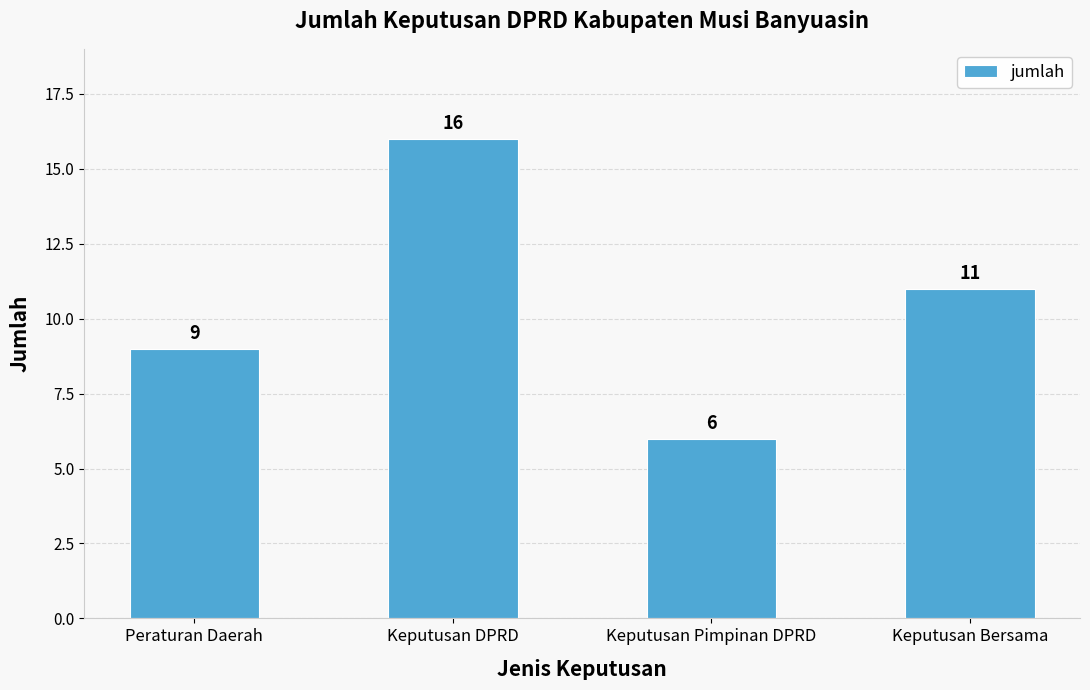

Count the values in the range 9 to 16.

3